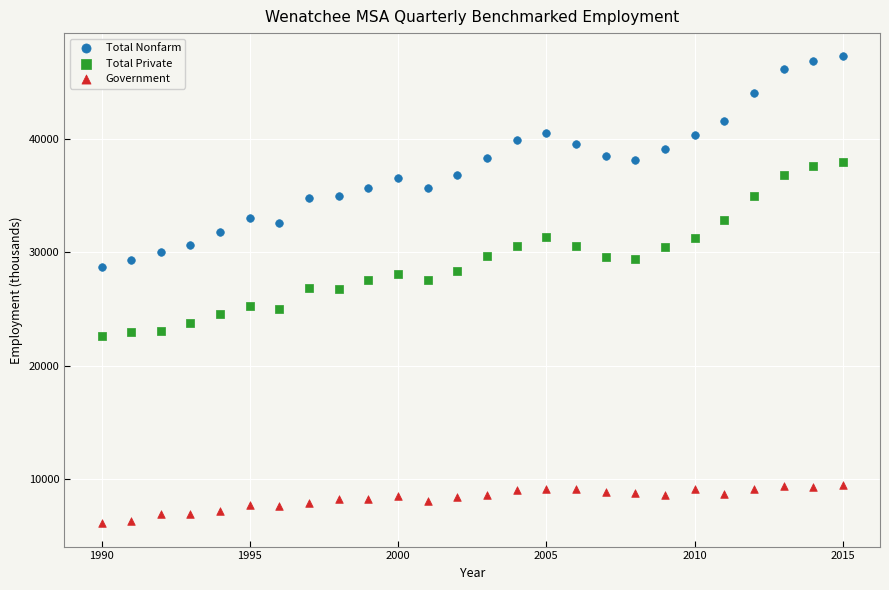

Across all data points, what is the range of X values (max minus min)?

25